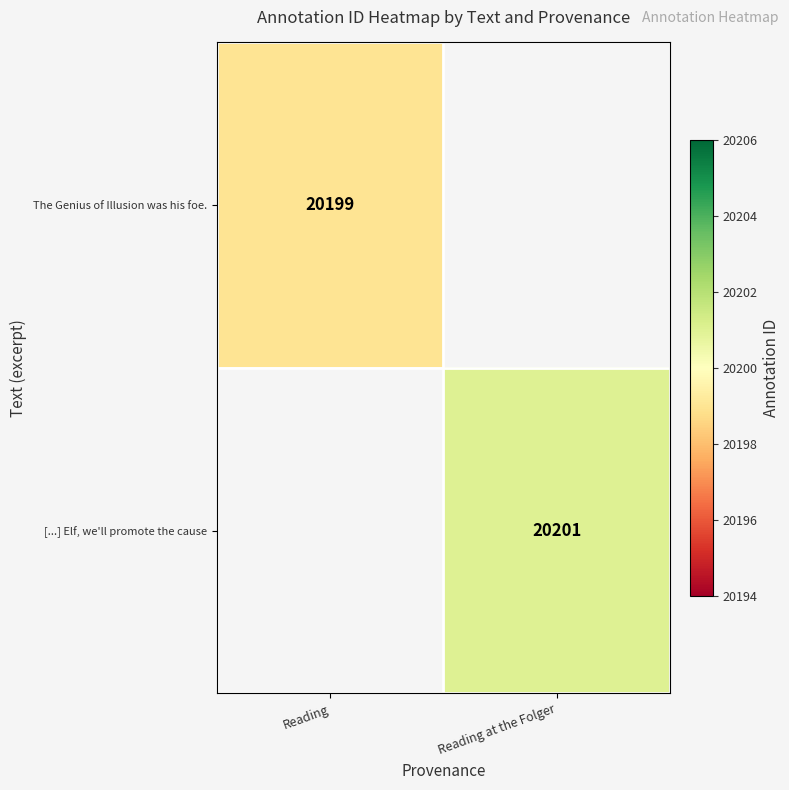

How many distinct data groups are displayed?

2